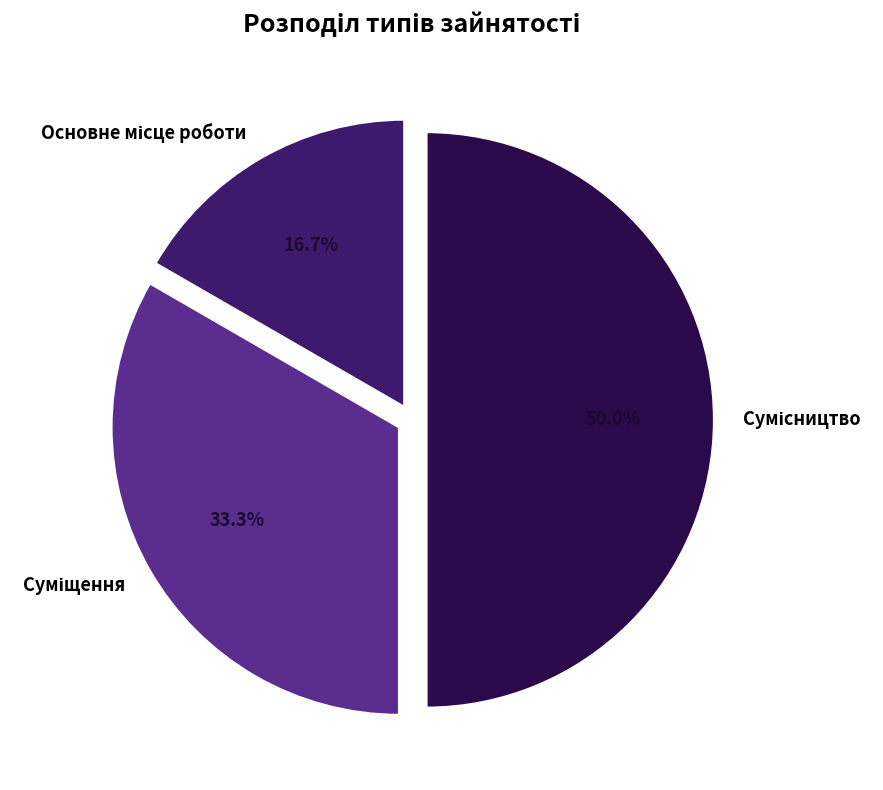

How many slices are in this pie chart?

3